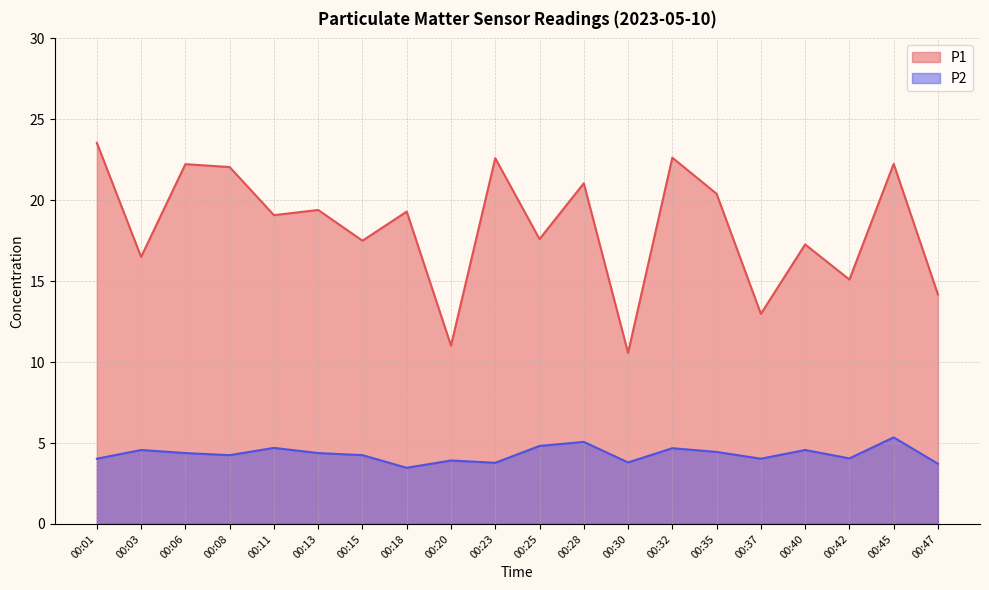

At which category does the chart reach its minimum across all series?

00:18